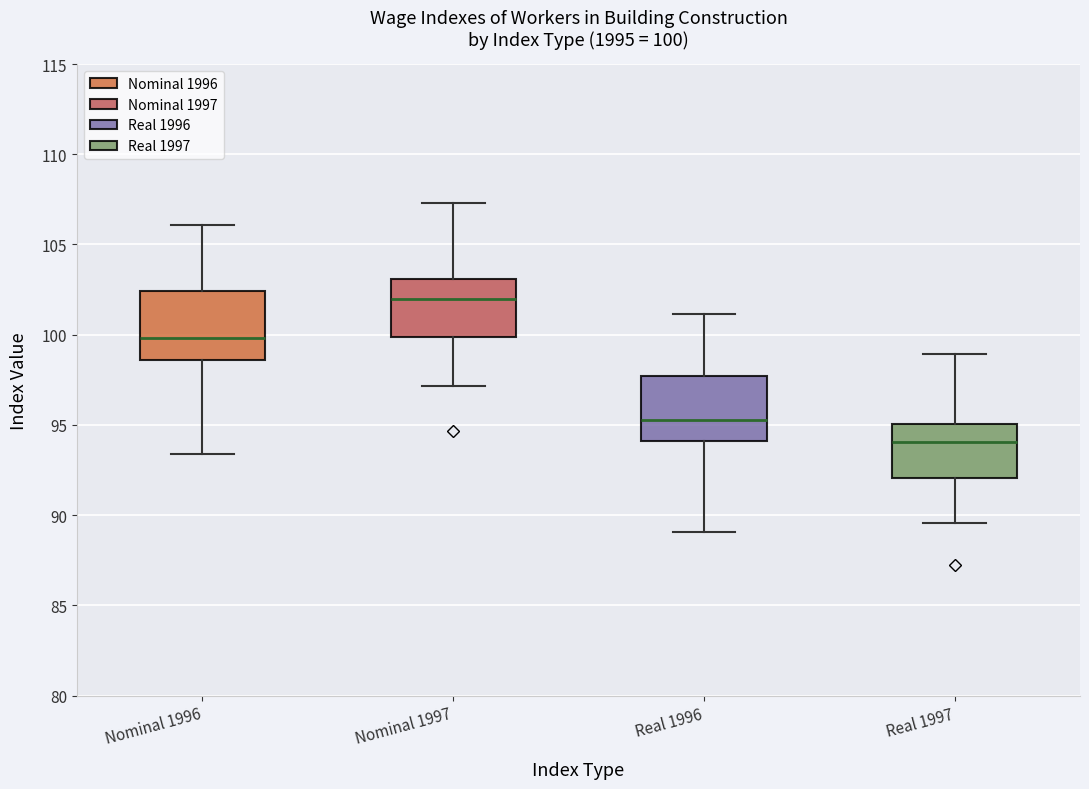

Which box has the lowest median line?

Real 1997